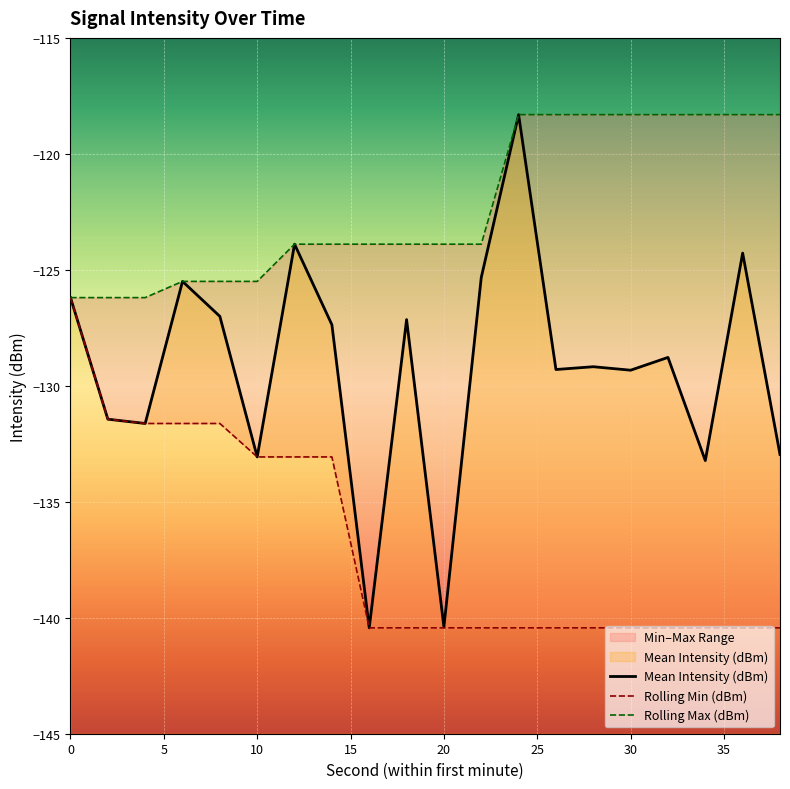

Which series has the largest range (max minus min)?

Mean Intensity (dBm)